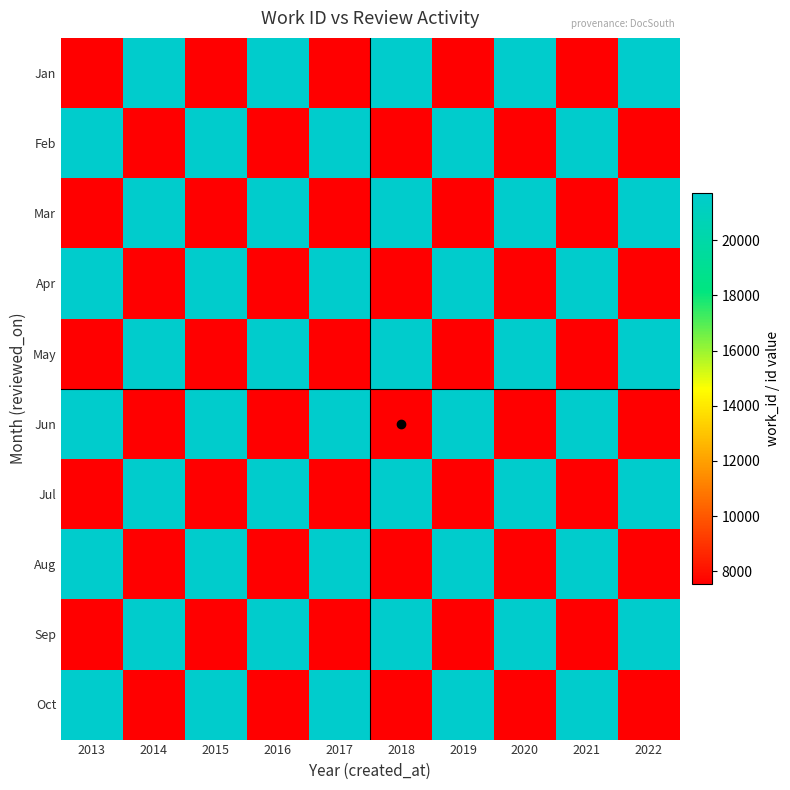

Between 2019 and 2014, which is larger?

2014